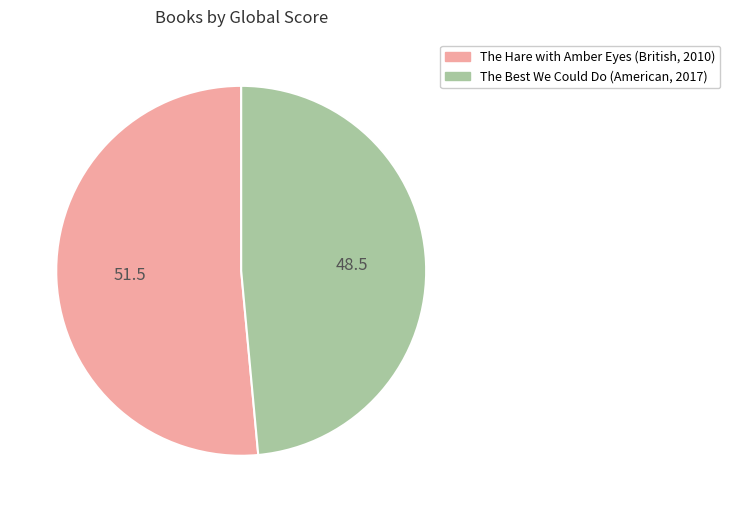

Approximately how many times larger is the value at The Hare with Amber Eyes (British, 2010) compared to The Best We Could Do (American, 2017)?

1.1